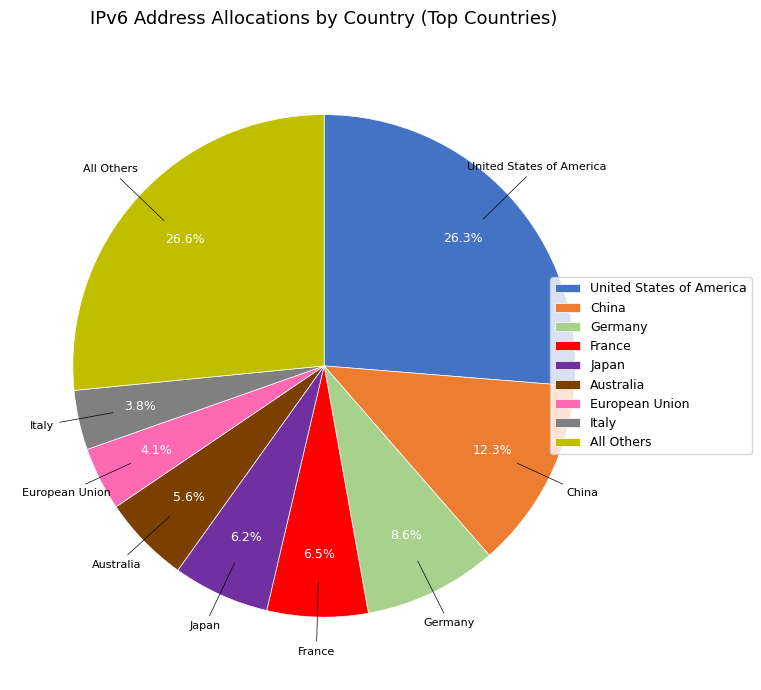

Is there any slice that represents more than half of the pie?

No